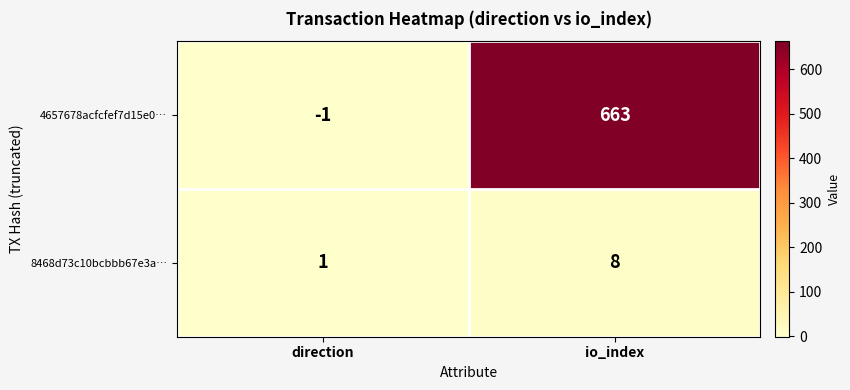

Rank the series by their average value, from highest to lowest.

4657678acfcfef7d15e0…, 8468d73c10bcbbb67e3a…